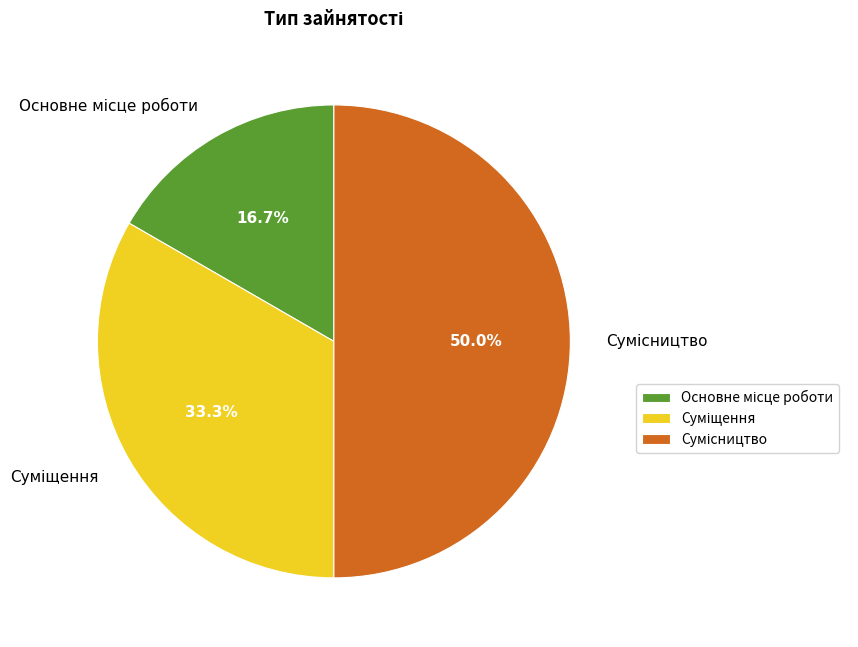

To the nearest percent, what portion does Сумісництво represent?

50%